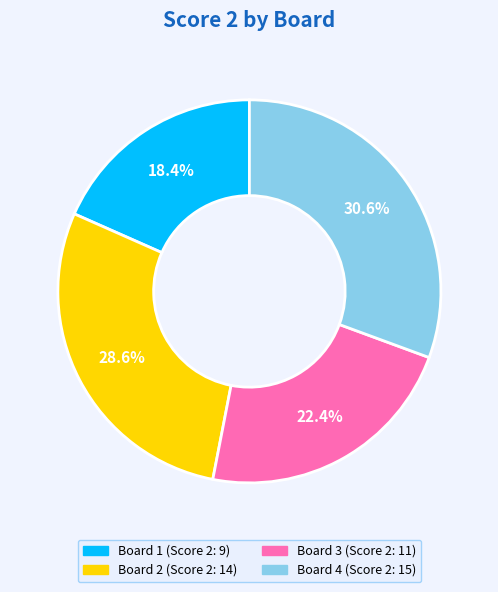

Does any single category account for the majority?

No